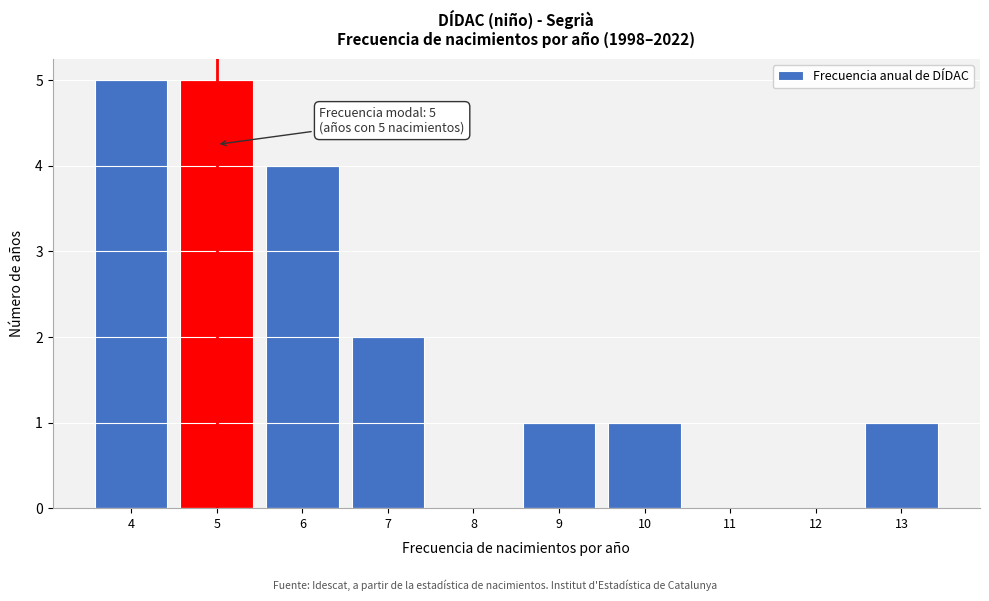

Reading left to right, transcribe all the data shown in this chart.

4=5	5=5	6=4	7=2	8=0	9=1	10=1	11=0	12=0	13=1